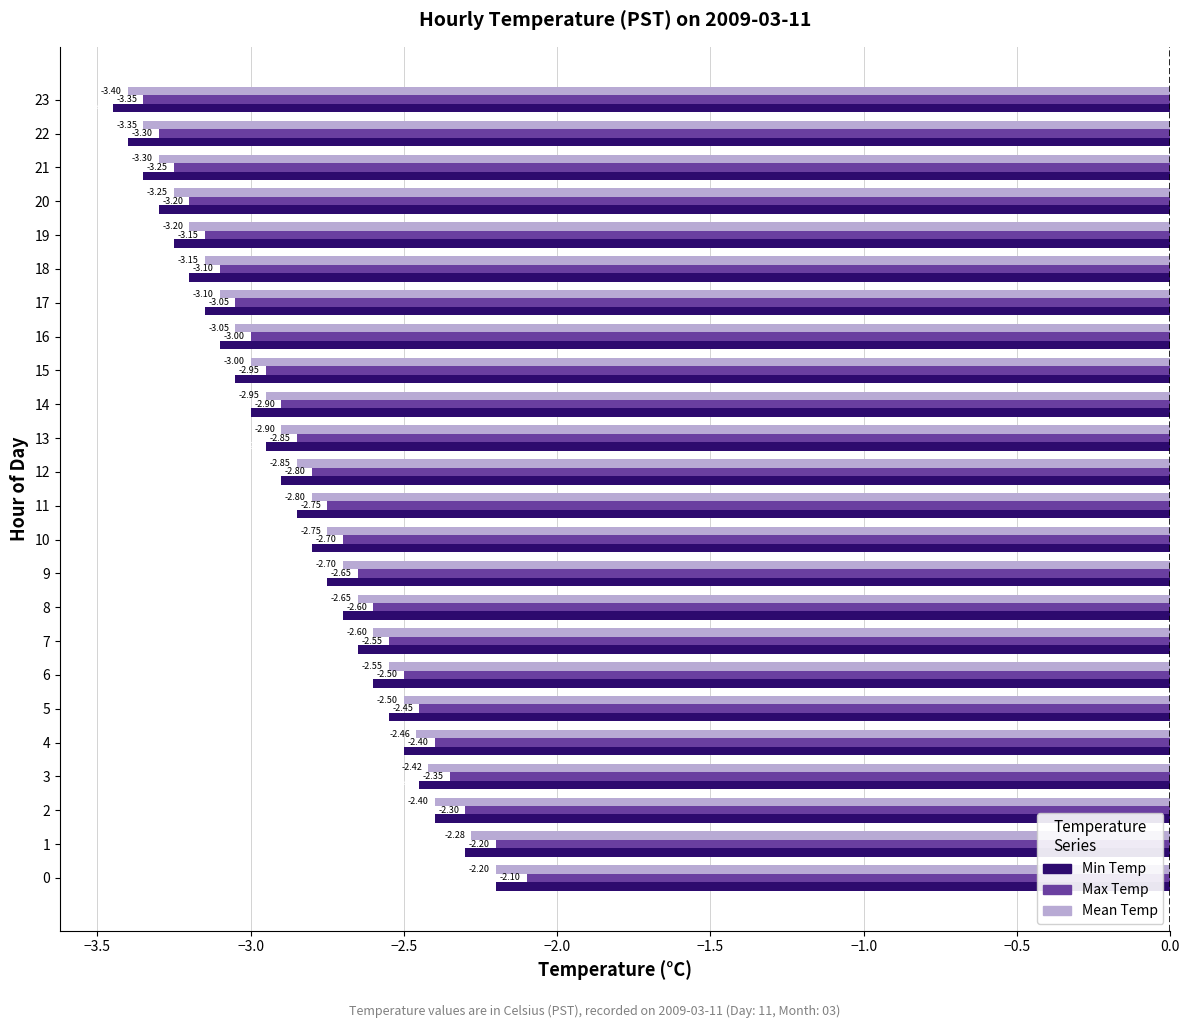

At 22, list the series in order from largest to smallest.

Max Temp, Mean Temp, Min Temp